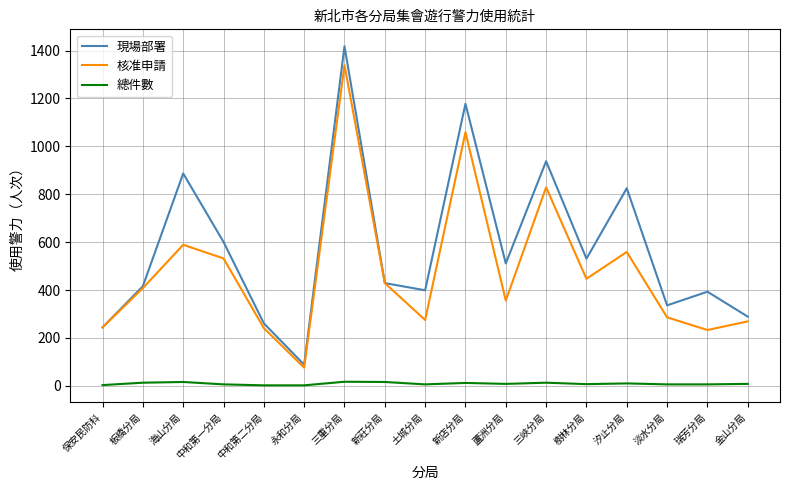

How many lines are shown in the chart?

3